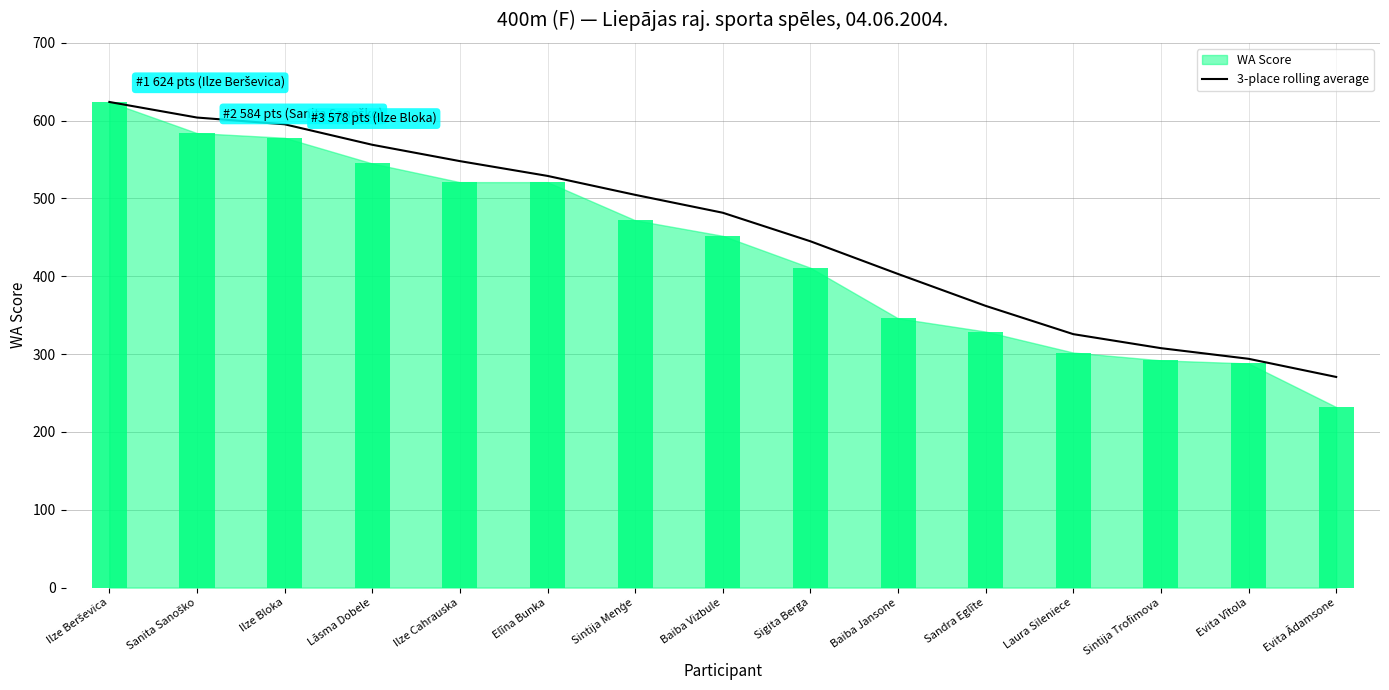

Reading right to left, what are all the values shown in this chart?

270.7	294.0	307.7	325.7	362.0	403.0	445.0	481.7	504.7	529.0	548.0	569.0	595.3	604.0	624.0